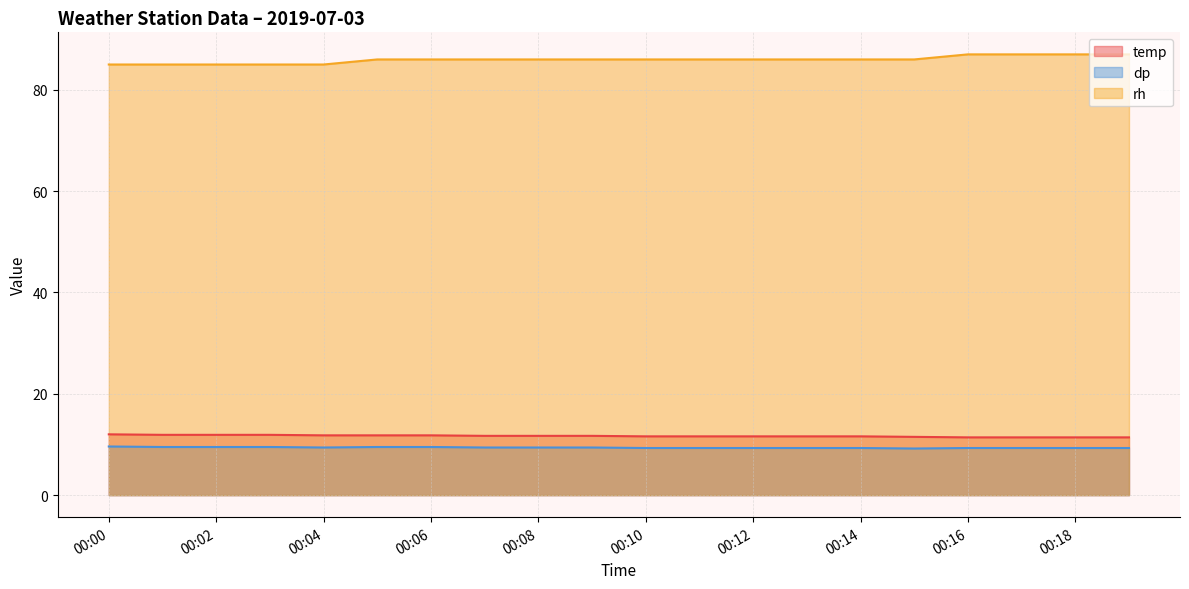

List the series in order of their peak value, lowest first.

dp, temp, rh